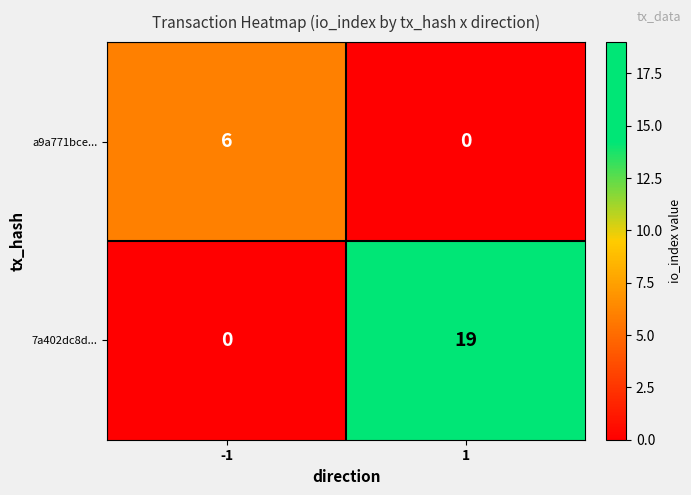

What is the maximum value shown in the chart?

19